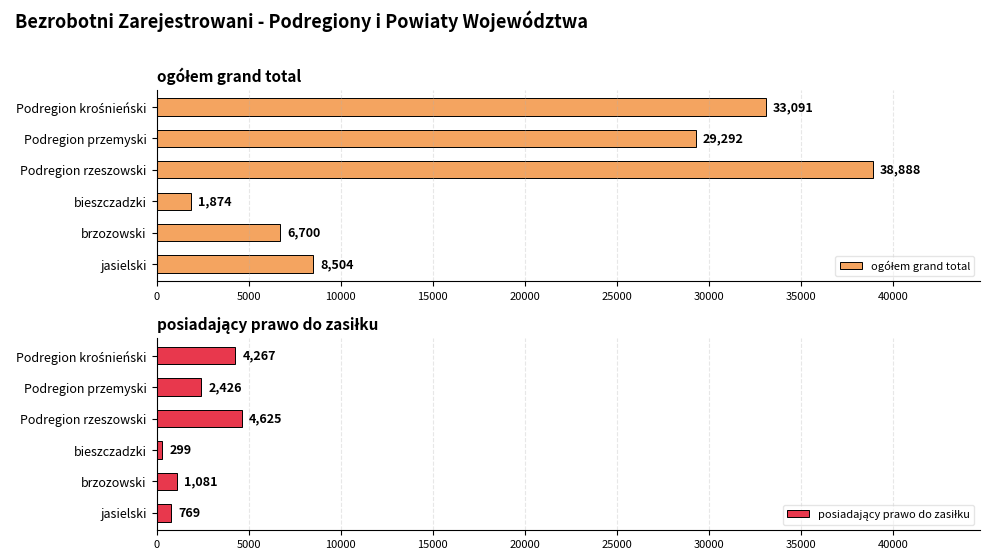

Which series has the largest range (max minus min)?

ogółem grand total